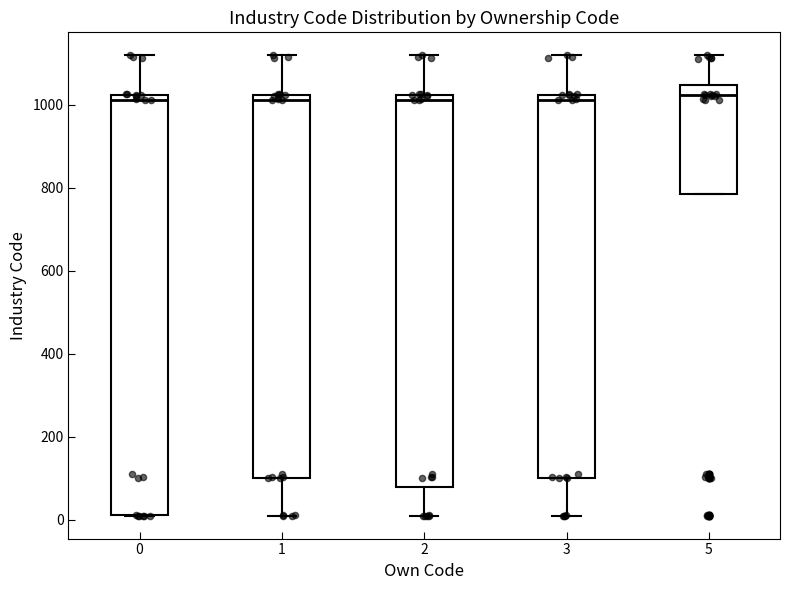

Reading left to right, read every box against the y-axis: the position of its median line, the range the box covers, and the ends of its whiskers. The values are not printed on the chart, so give them approximately, as read against the axis.

0: median 1020 (just below the box's upper edge), box 20 to 1020, whiskers 20 to 1120
1: median 1020 (just below the box's upper edge), box 100 to 1020, whiskers 20 to 1120
2: median 1020 (just below the box's upper edge), box 80 to 1020, whiskers 20 to 1120
3: median 1020 (just below the box's upper edge), box 100 to 1020, whiskers 20 to 1120
5: median 1020, box 780 to 1040, whiskers 780 to 1120